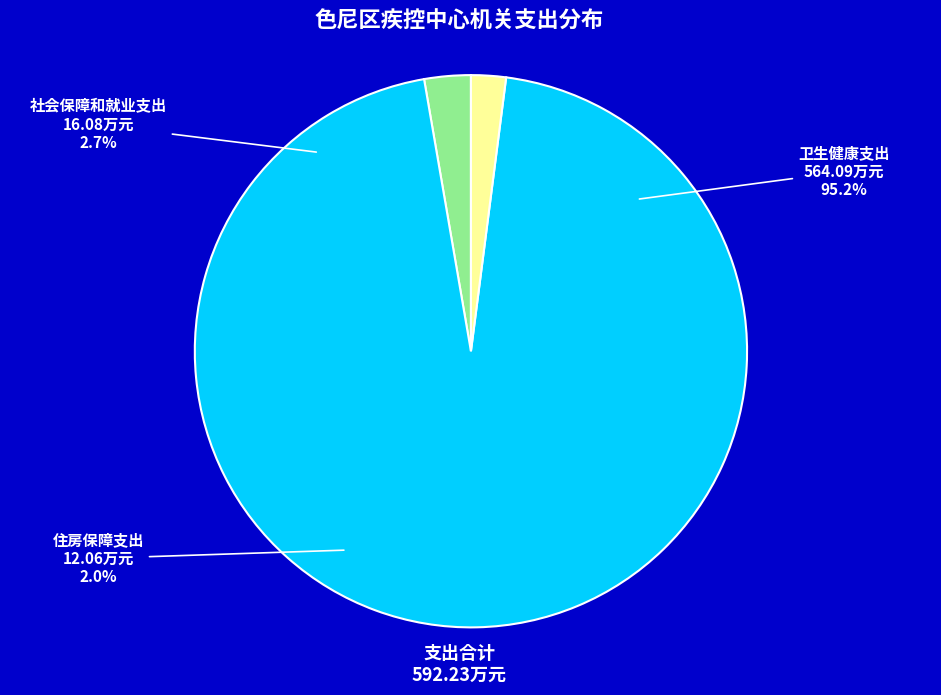

Count the number of slices in the pie.

3